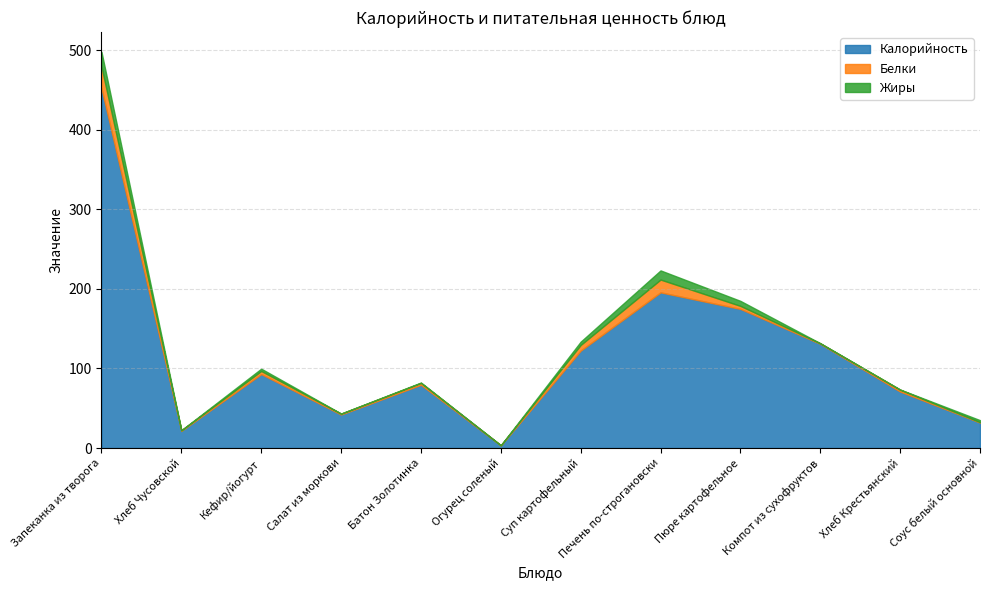

What is the sum of all Белки values?

65.6